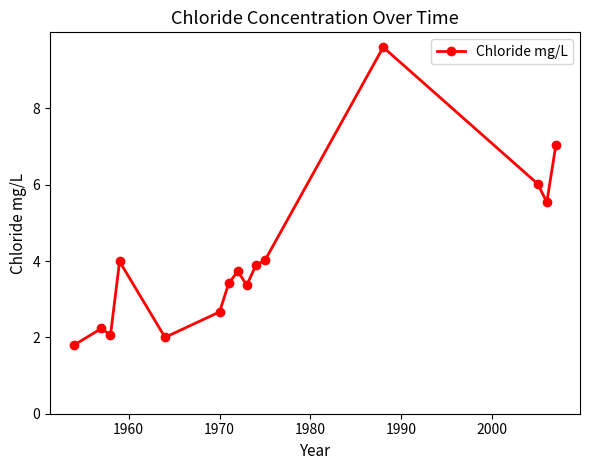

What is the smallest value displayed?

1.8